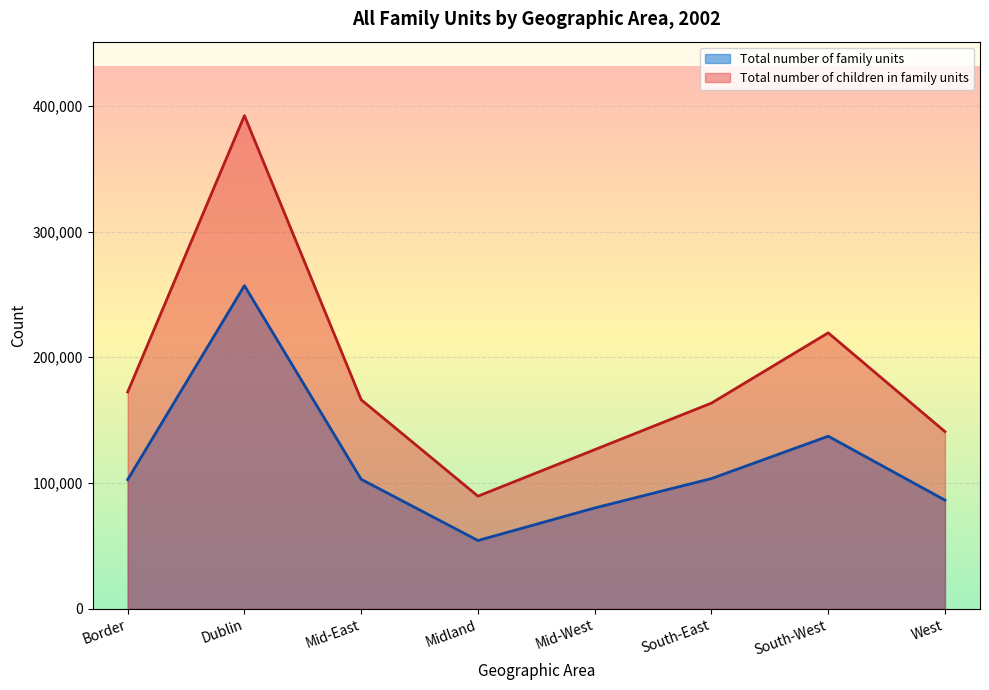

What is the maximum value for Total number of children in family units?

392131